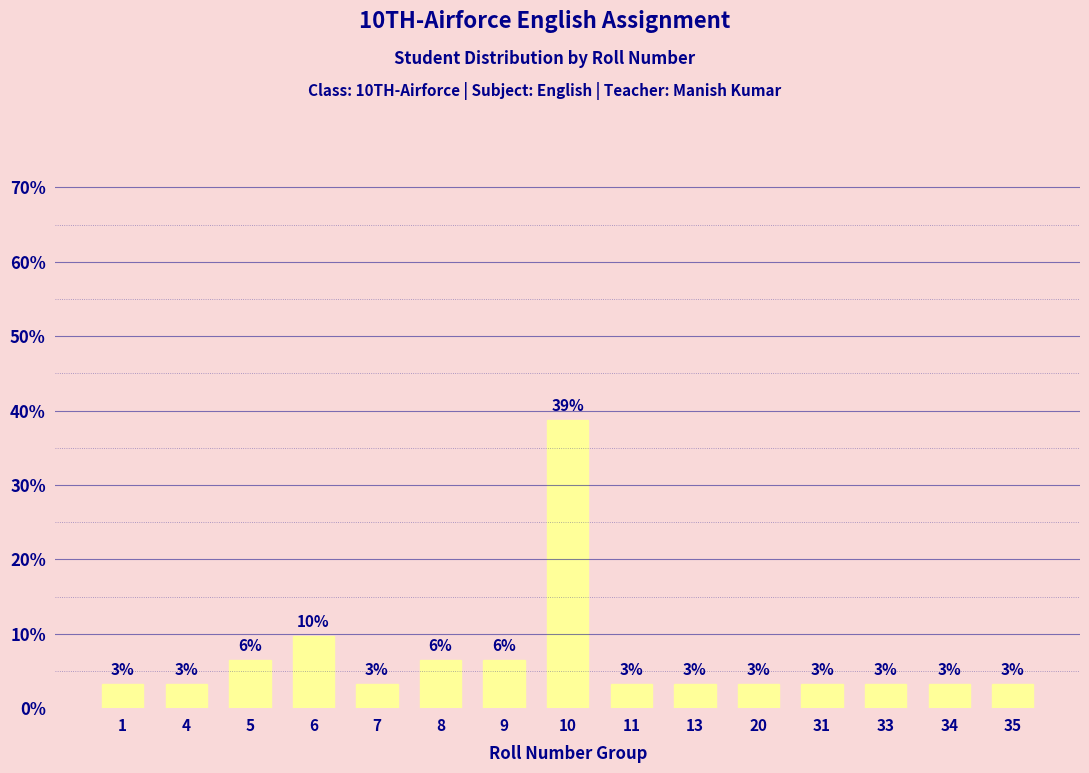

How many bars are there in total?

15